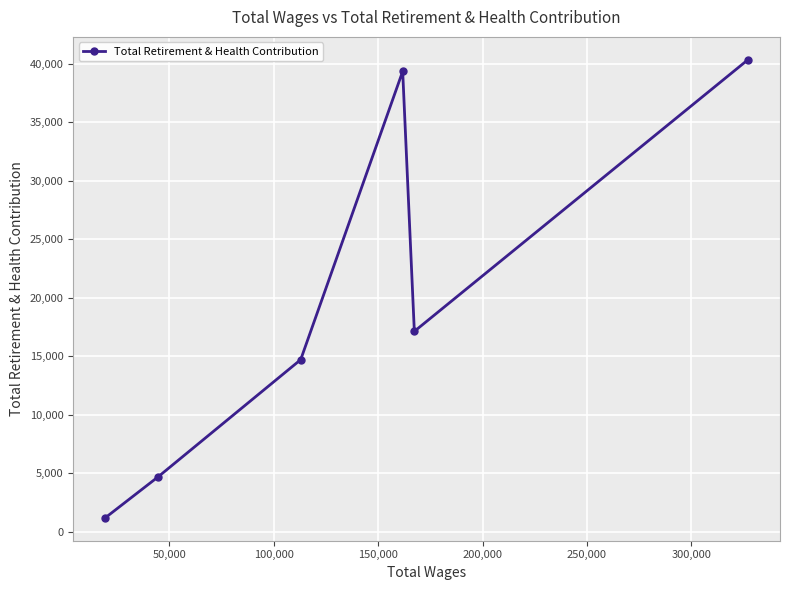

How many points are lower than both their immediate neighbors (excluding endpoints)?

1